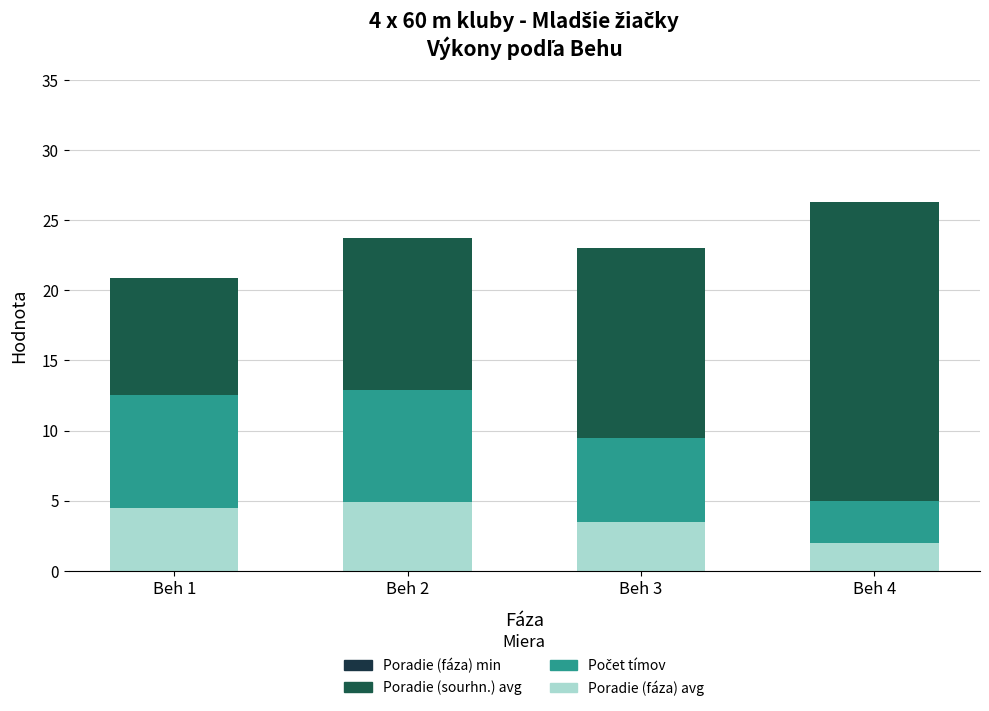

What is the value of the Poradie (fáza) avg bar at the 2nd from the left?

4.9